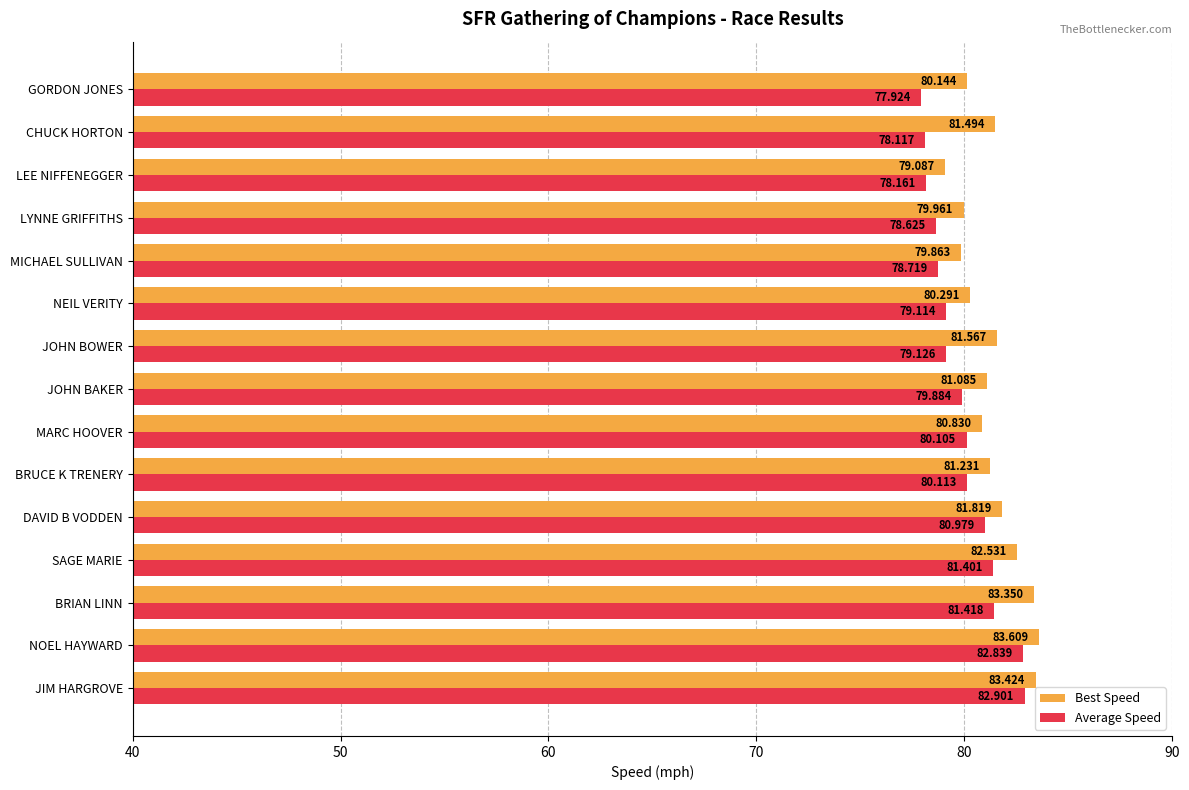

Rank the categories by Average Speed value from highest to lowest.

JIM HARGROVE, NOEL HAYWARD, BRIAN LINN, SAGE MARIE, DAVID B VODDEN, BRUCE K TRENERY, MARC HOOVER, JOHN BAKER, JOHN BOWER, NEIL VERITY, MICHAEL SULLIVAN, LYNNE GRIFFITHS, LEE NIFFENEGGER, CHUCK HORTON, GORDON JONES